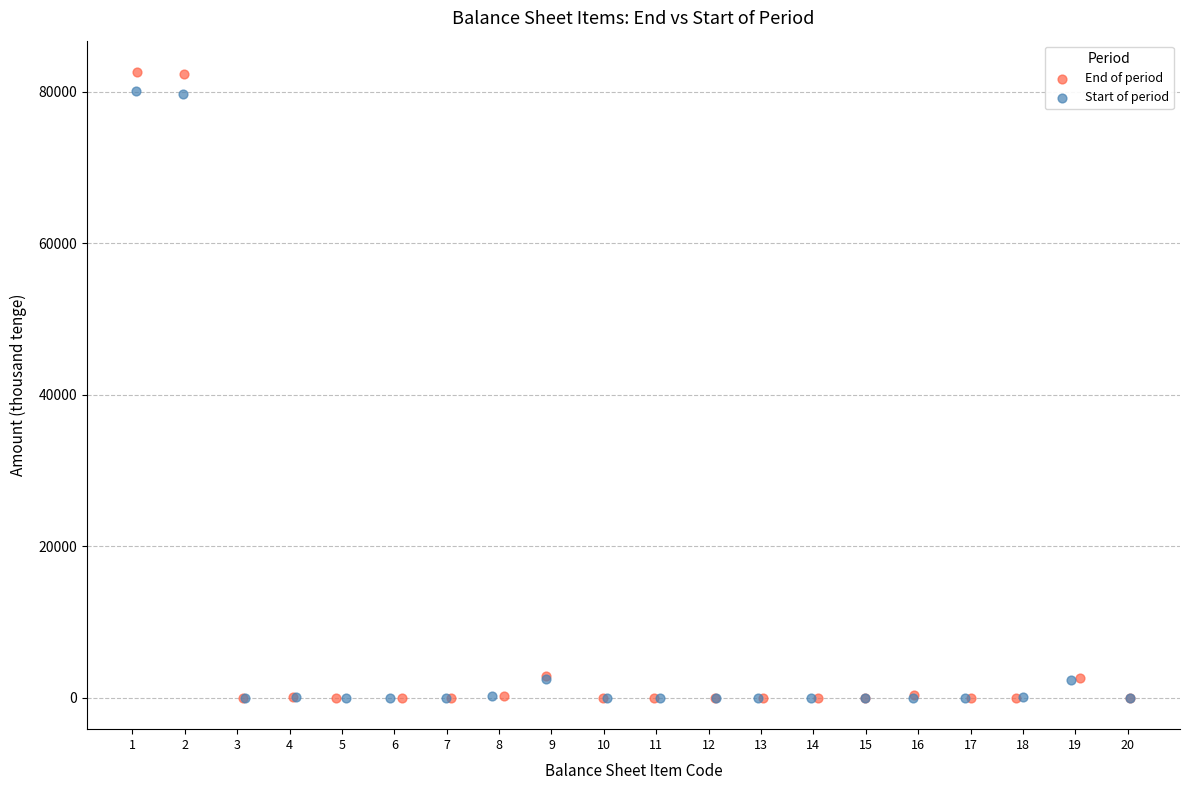

What are all the series names shown in the legend?

End of period, Start of period